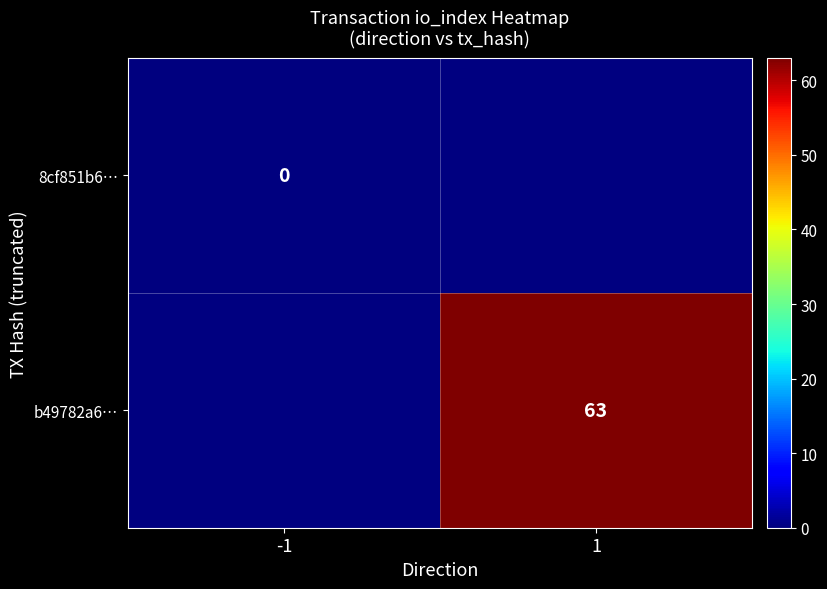

Is it true that b49782a6… equals 63 at 1?

True